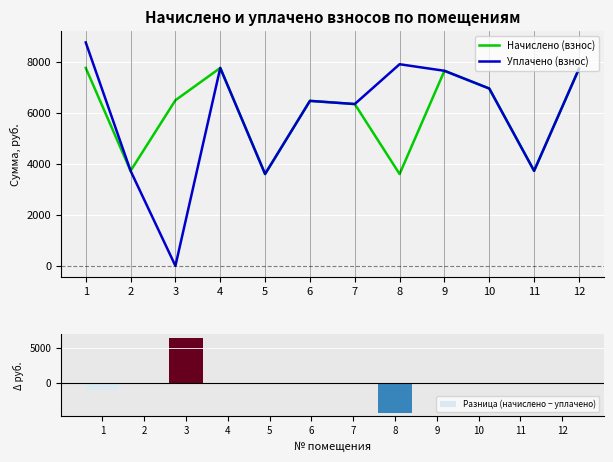

Which series has the largest total across all categories?

Начислено (взнос)